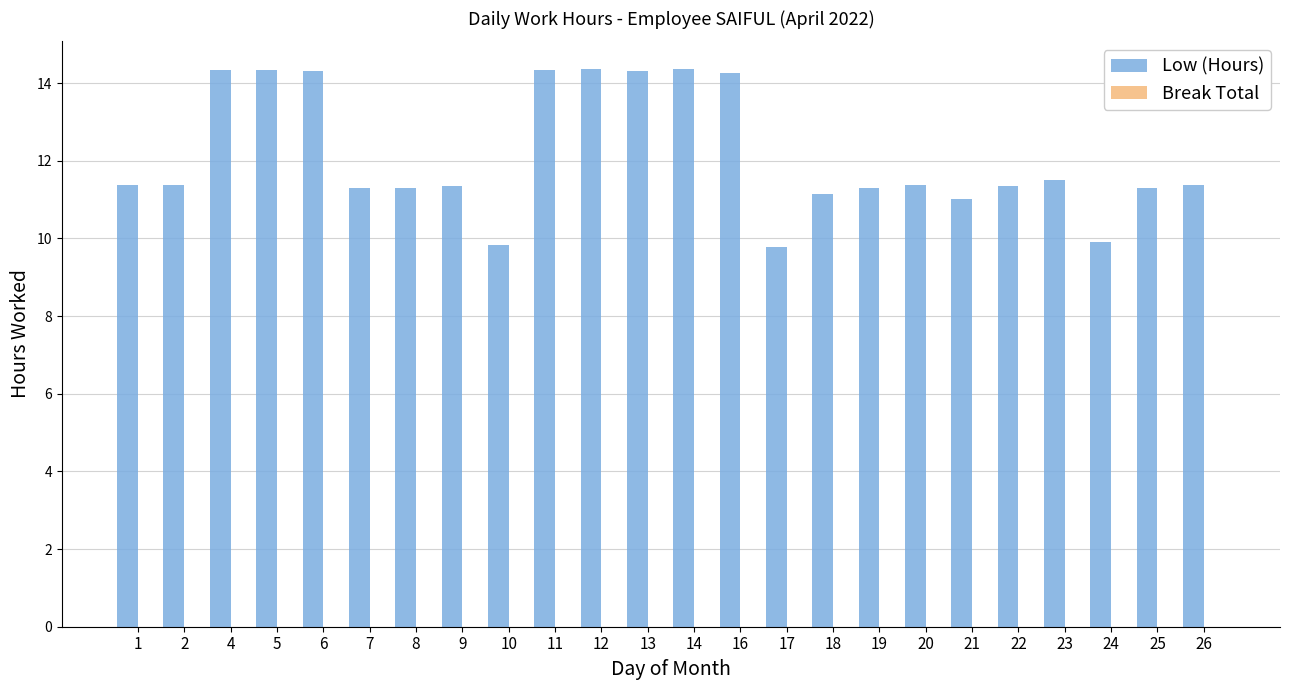

Is it true that the value at 12 is 6.6?

False